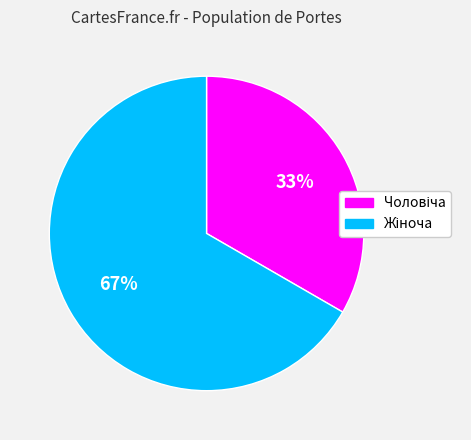

To the nearest percent, what is the average slice percentage?

50%